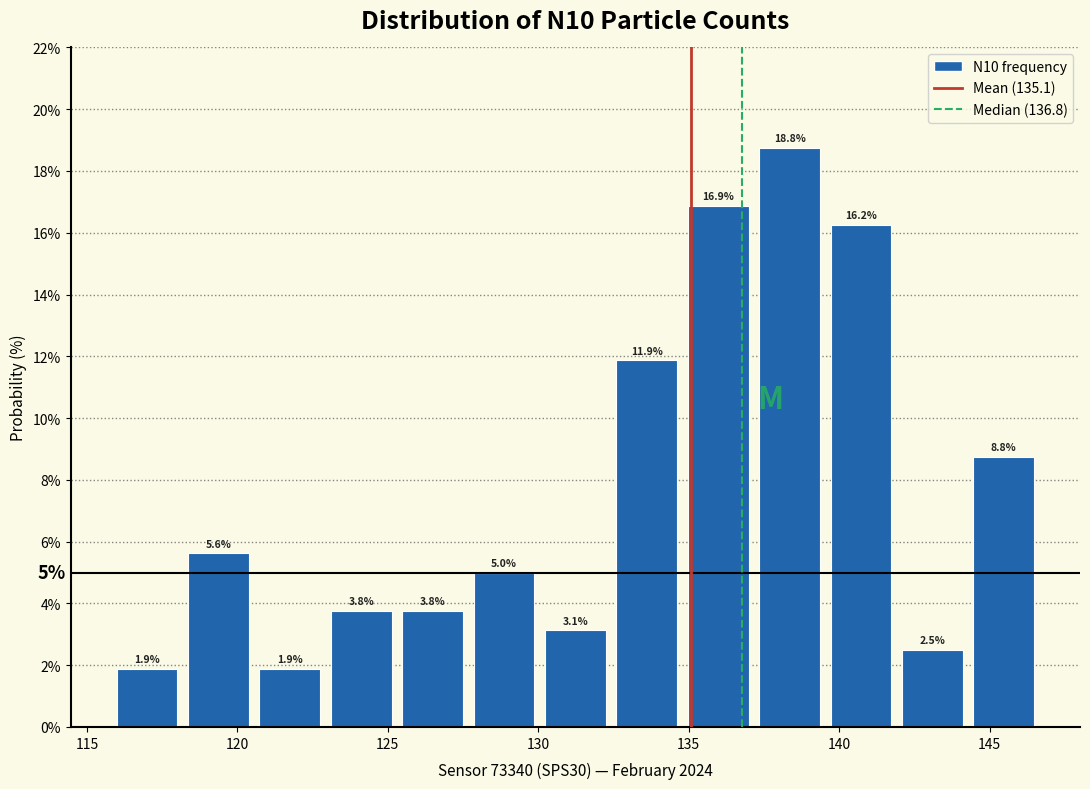

Reading left to right, list every bar in this chart as the range it spans on the x-axis followed by its height. The bar edges are not printed on the chart, so give them approximately, as read against the axis.

116.0 to 118.0: 1.9
118.0 to 120.5: 5.6
120.5 to 123.0: 1.9
123.0 to 125.5: 3.8
125.5 to 127.5: 3.8
127.5 to 130.0: 5.0
130.0 to 132.5: 3.1
132.5 to 135.0: 11.9
135.0 to 137.0: 16.9
137.0 to 139.5: 18.8
139.5 to 142.0: 16.2
142.0 to 144.5: 2.5
144.5 to 146.5: 8.8